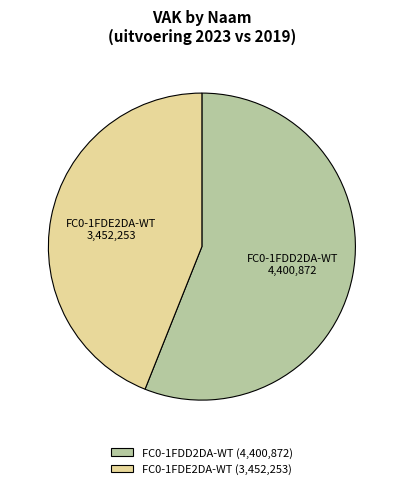

Does FC0-1FDE2DA-WT represent more than half of the total?

No